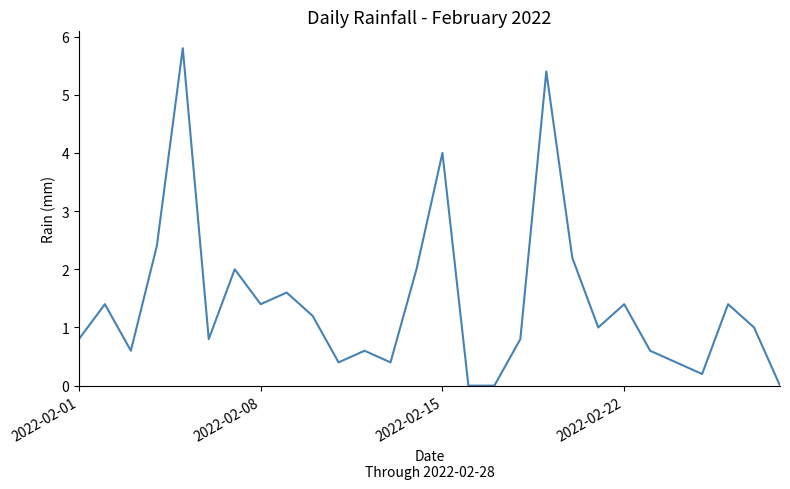

What is the difference between the maximum and minimum values?

5.8